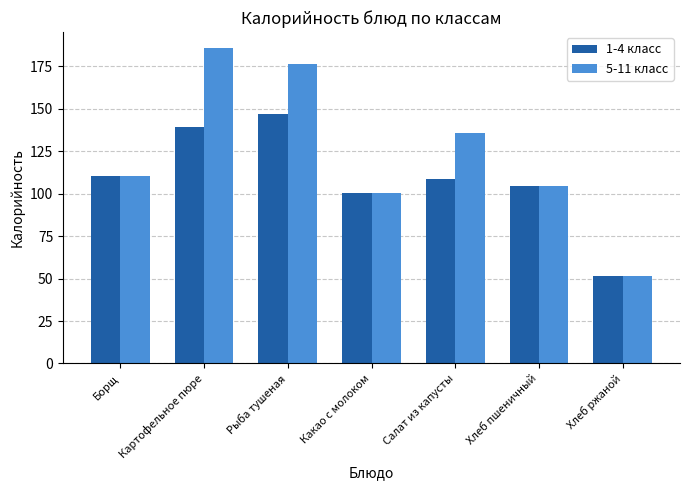

How many bars are there in each group?

2